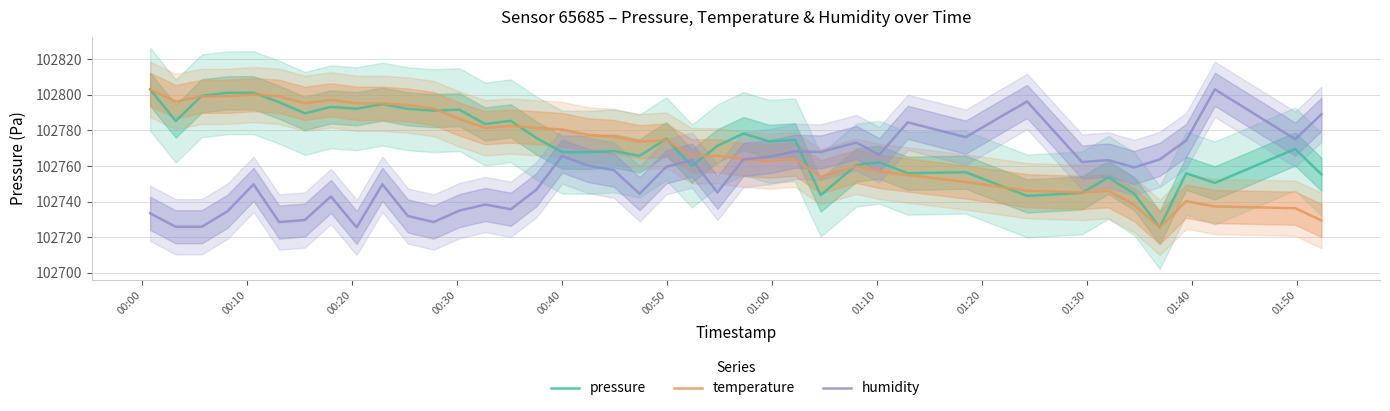

True or false: humidity and pressure intersect in this chart.

True